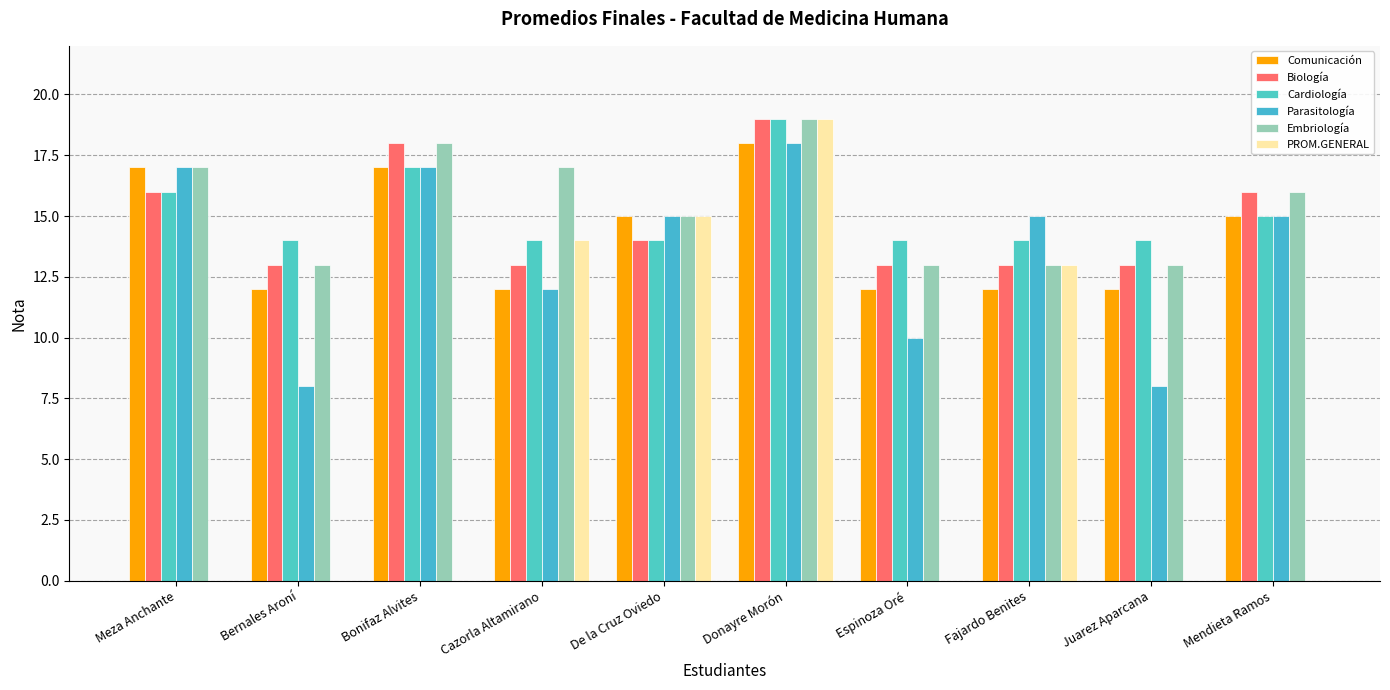

What is the difference between the highest and lowest values at Bernales Aroní?

14